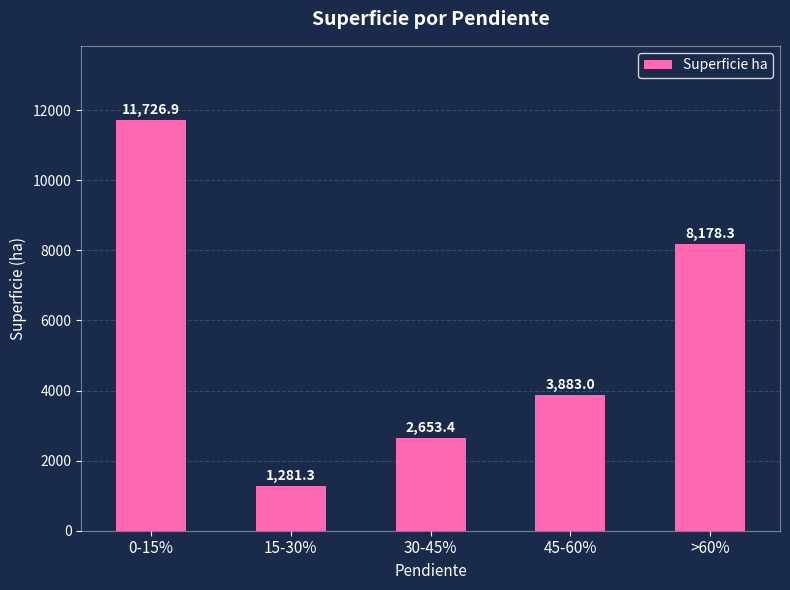

What is the smallest value displayed?

1281.3